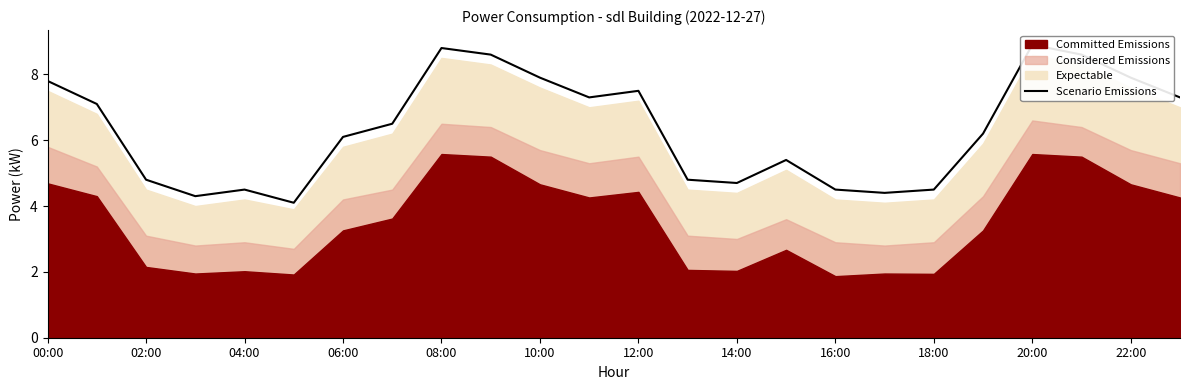

What is the minimum value shown in the chart?

4.1